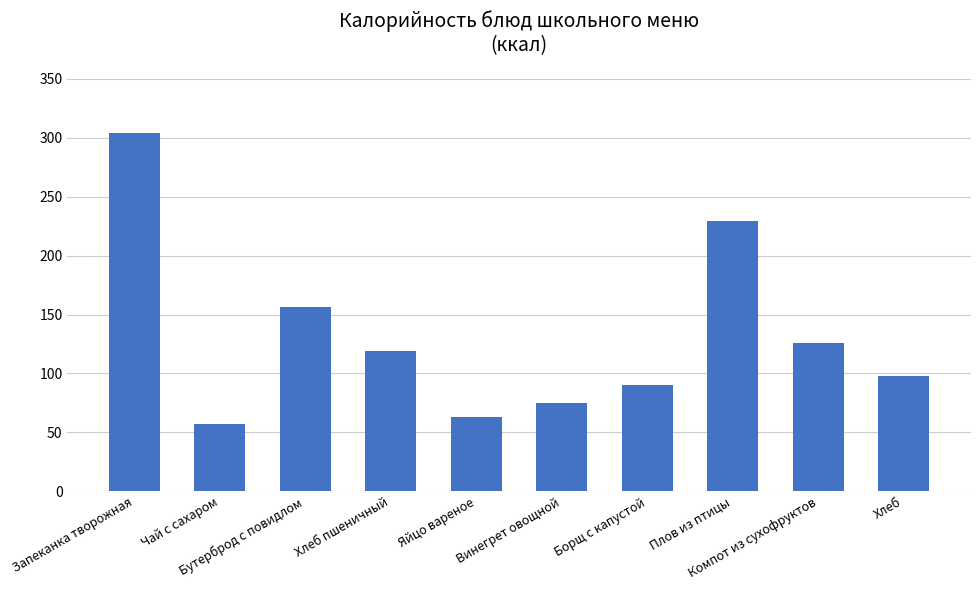

Does the chart contain any negative values?

No